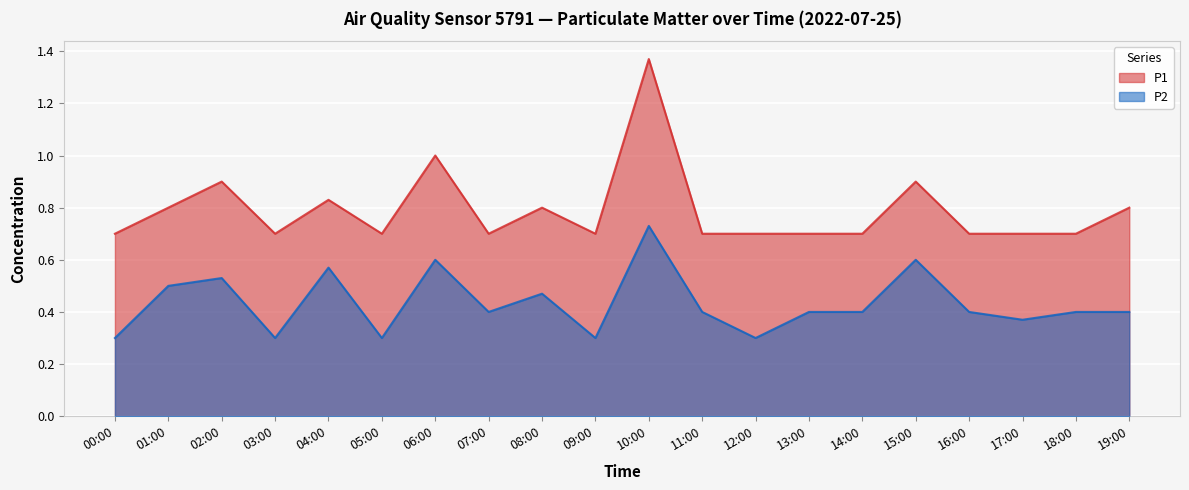

True or false: P1 and P2 cross at least once.

False